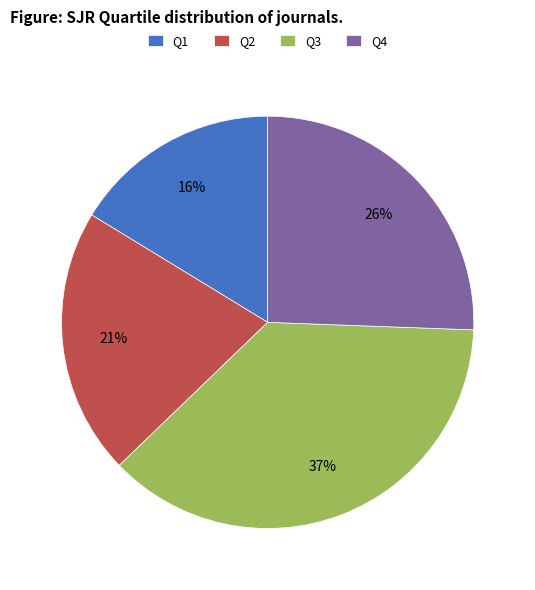

To the nearest percent, what portion does Q1 represent?

16%